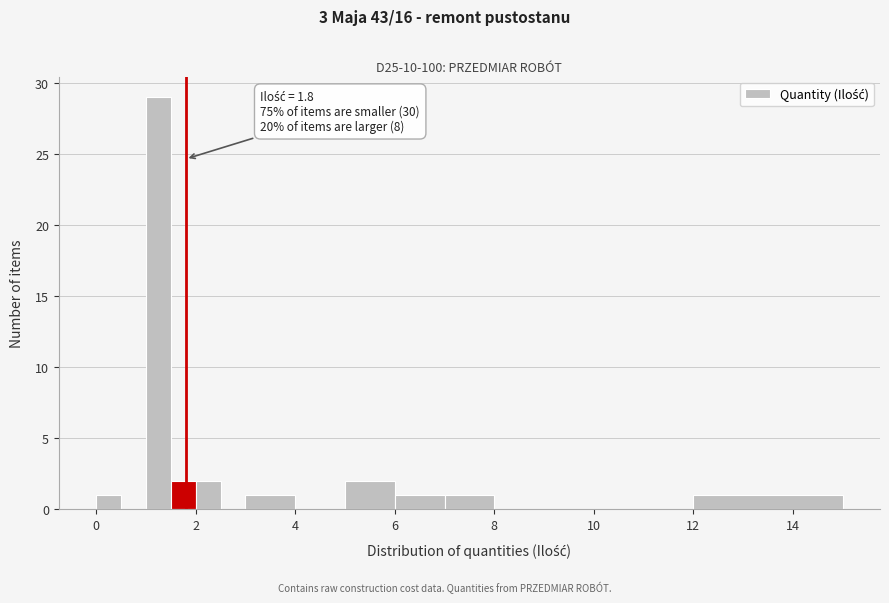

Around what value on the x-axis is the tallest bar? Give the approximate position of its centre, as read against the axis.

1.2